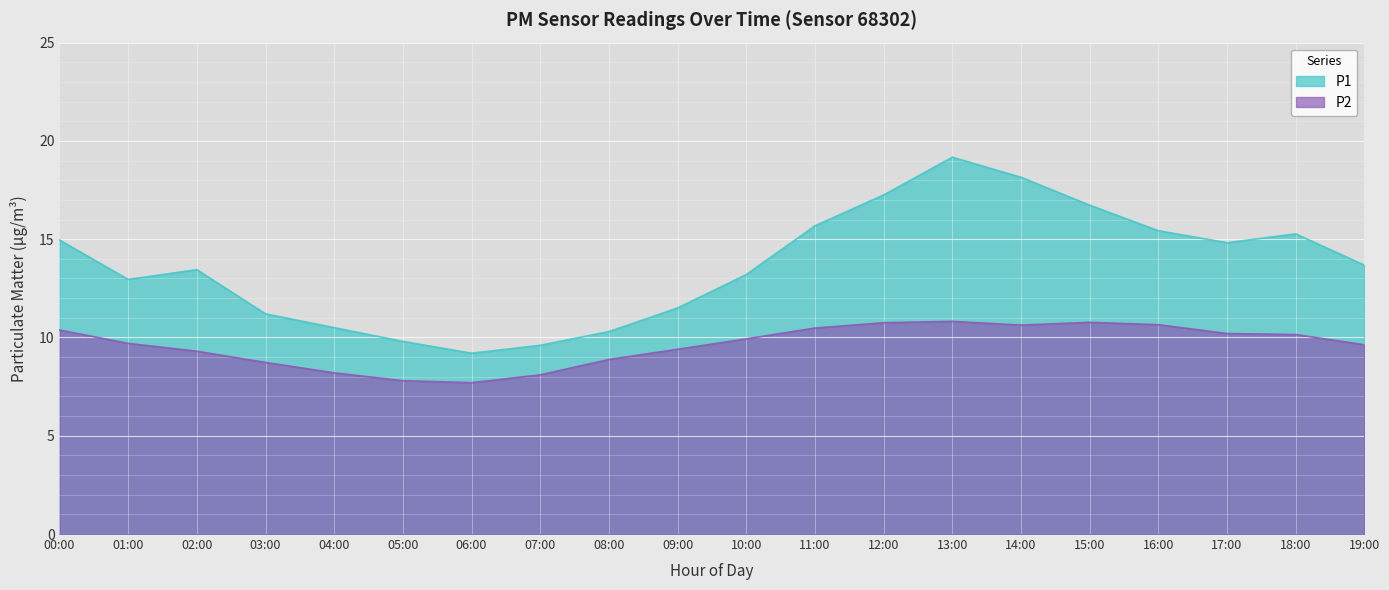

What is the label of the 17th point from the left?

16:00